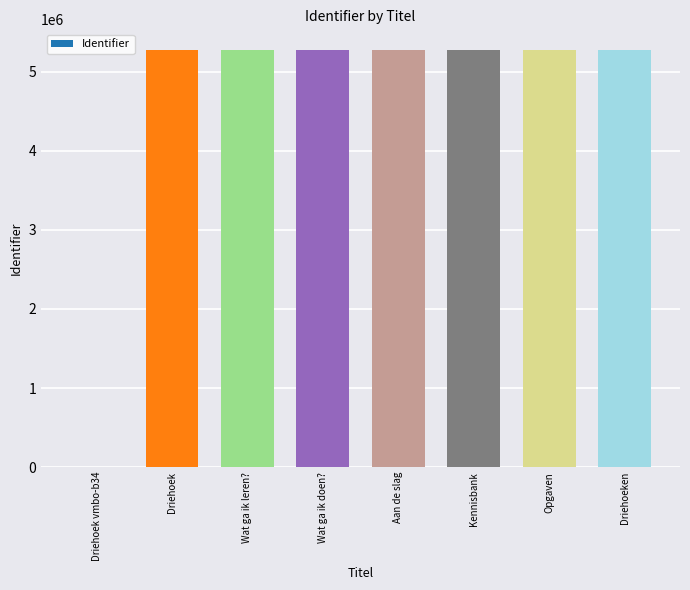

What is the change in value from Driehoek vmbo-b34 to Opgaven?

+5273073